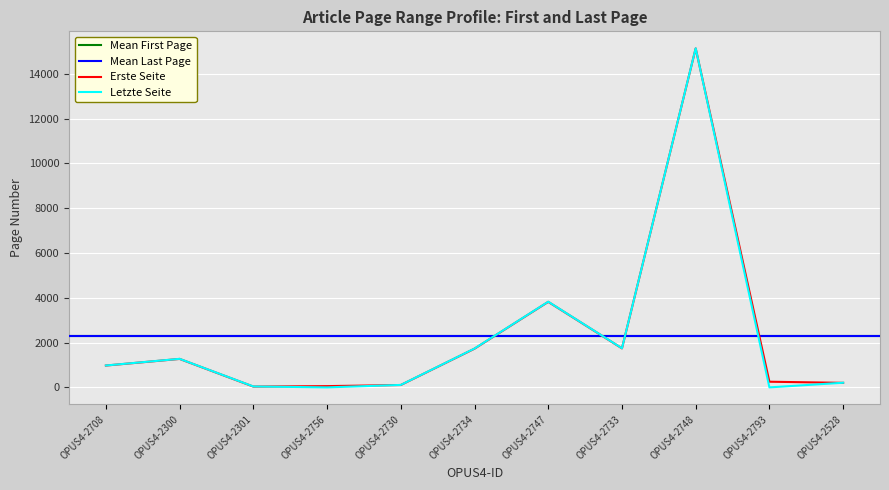

What is the sum of the Erste Seite values at OPUS4-2733 and OPUS4-2734?

3471